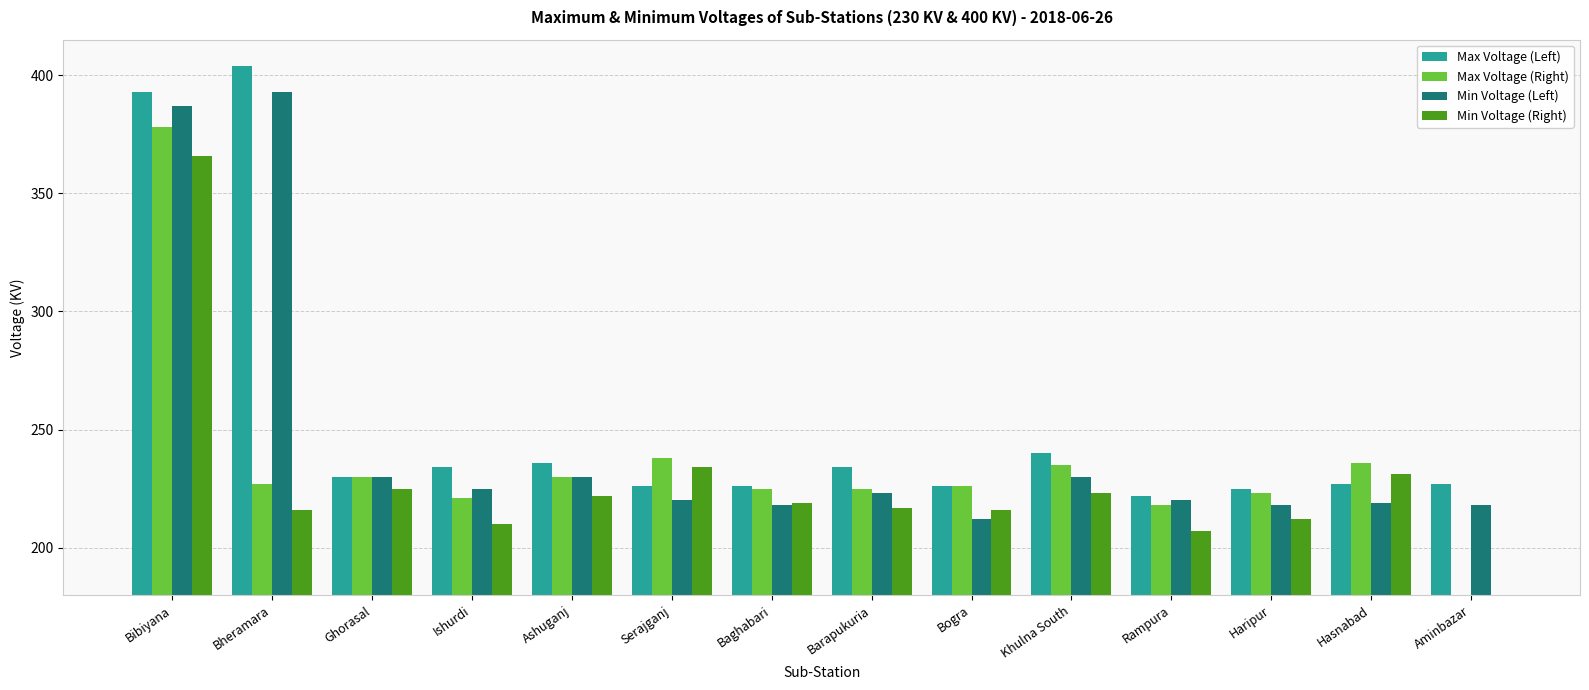

What is the difference between the maximum and second lowest values in the Max Voltage (Right) series?

160